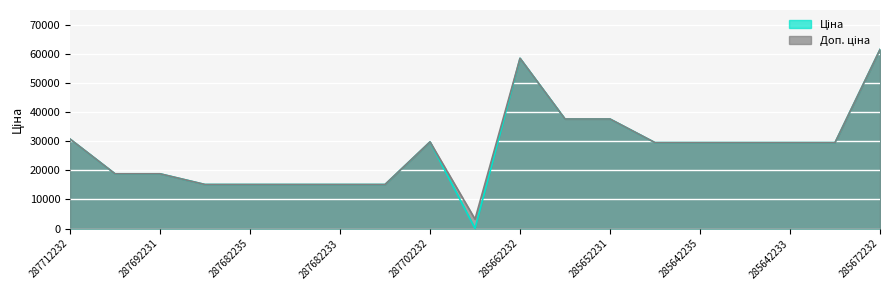

Reading right to left, list all the values displayed in this chart.

Ціна: 61434.3	29491.5	29491.5	29491.5	29491.5	29491.5	37593.6	37593.6	58426.5	32.0	29747.2	15120.0	15120.0	15120.0	15120.0	15120.0	18796.8	18796.8	30717.1
Доп. ціна: 61434.3	29491.5	29491.5	29491.5	29491.5	29491.5	37593.6	37593.6	58426.5	3205.0	29747.2	15120.0	15120.0	15120.0	15120.0	15120.0	18796.8	18796.8	30717.1